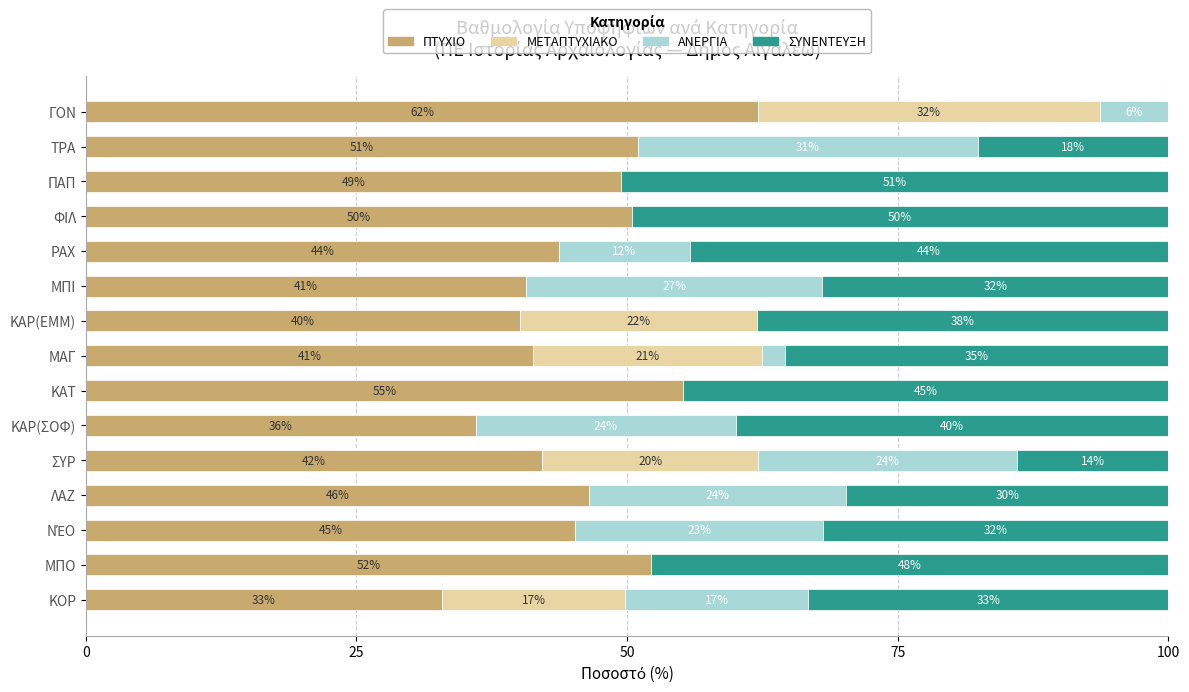

What is the total value across all series at ΜΠΟ?

100.0